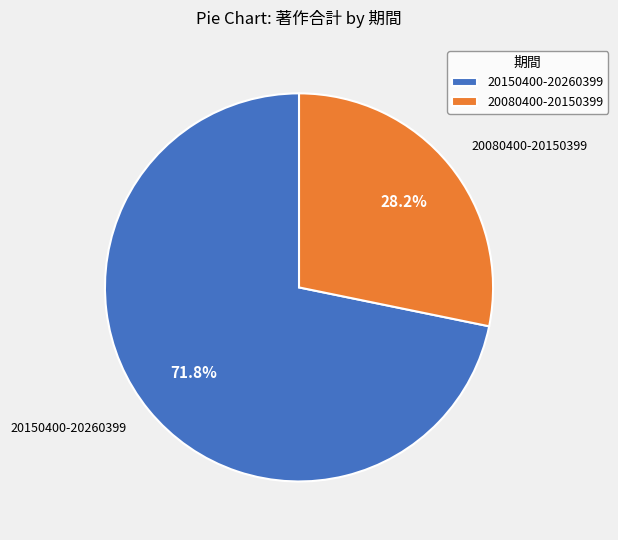

Which has a higher value, 20080400-20150399 or 20150400-20260399?

20150400-20260399